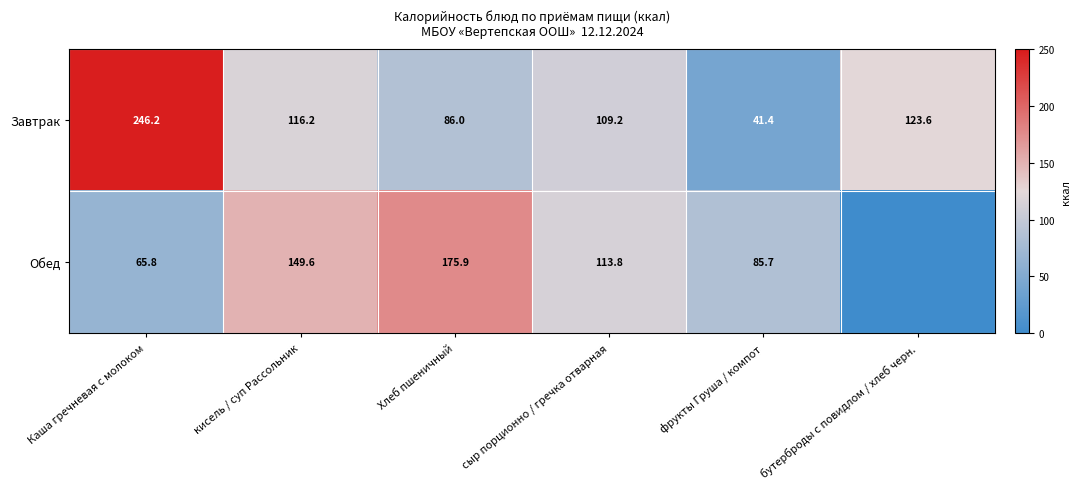

Is the value of Завтрак at Хлеб пшеничный greater than the value of Обед at Каша гречневая с молоком?

Yes